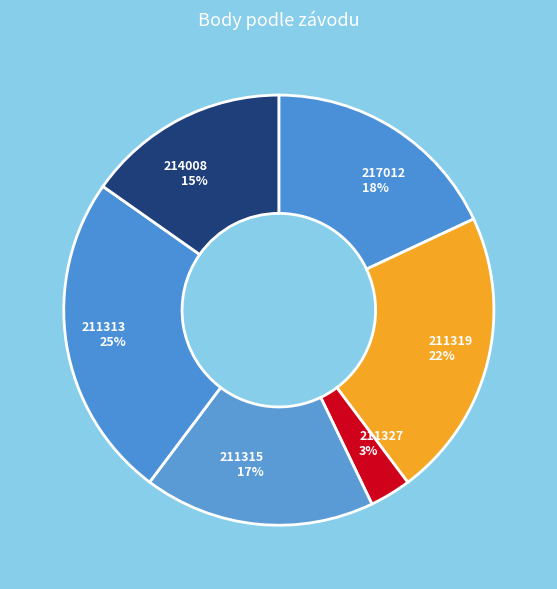

Rank the categories by value from lowest to highest.

211327, 214008, 211315, 217012, 211319, 211313